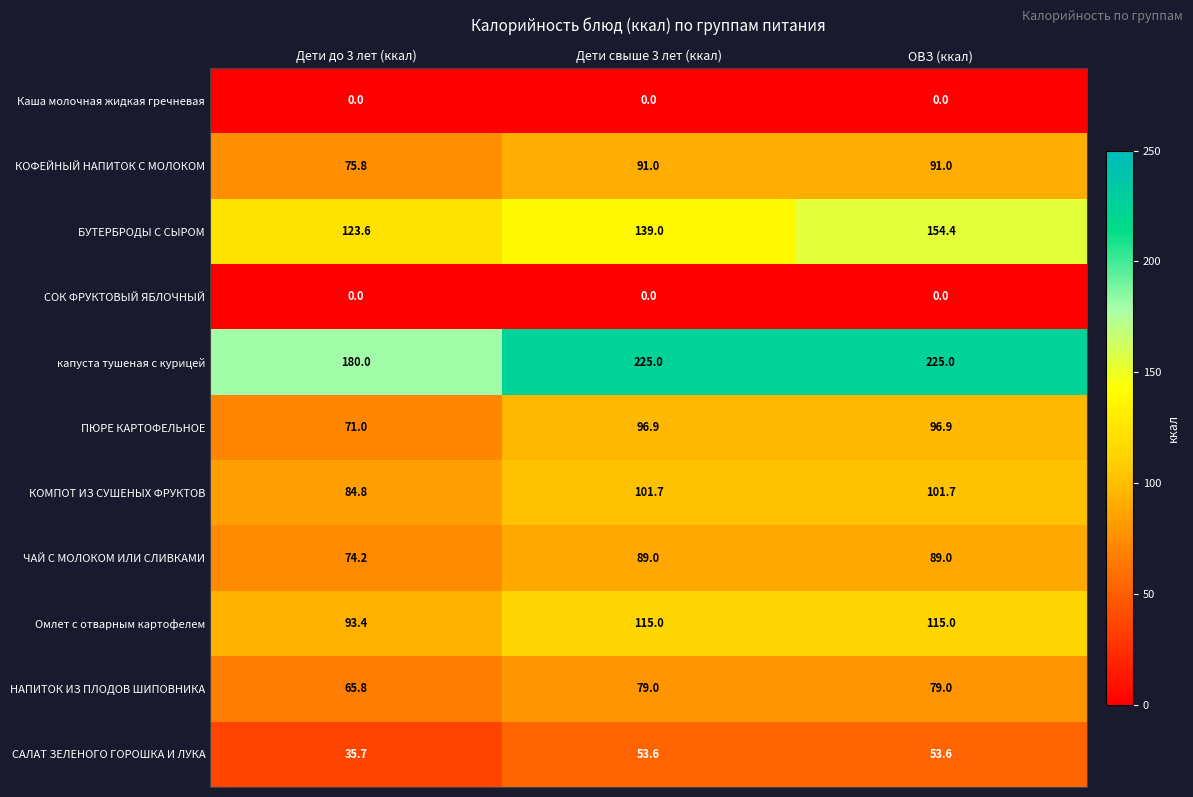

The КОФЕЙНЫЙ НАПИТОК С МОЛОКОМ series shows 23.5 at ОВЗ (ккал). True or false?

False